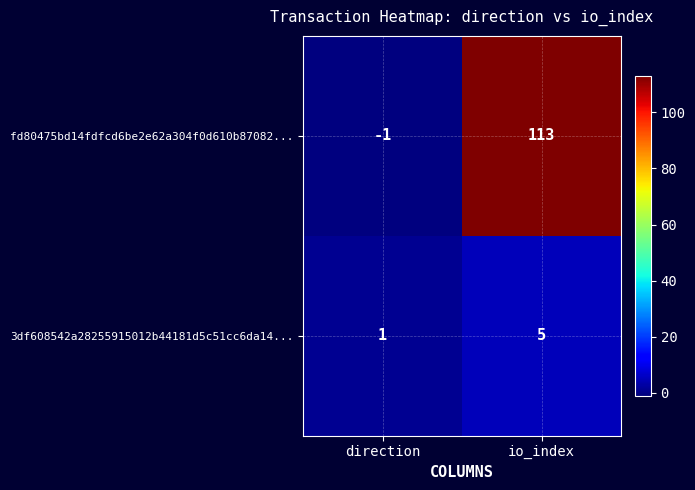

What is the difference between the highest and lowest values at io_index?

108